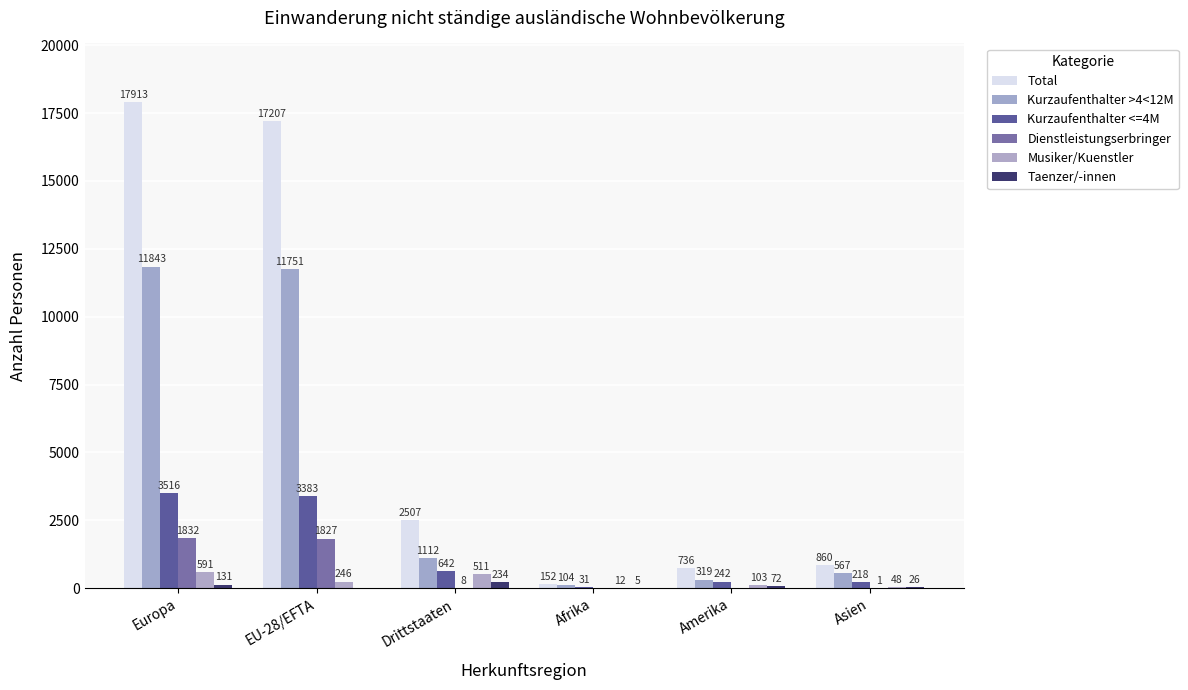

Between Europa and Asien, which series saw the biggest shift?

Total